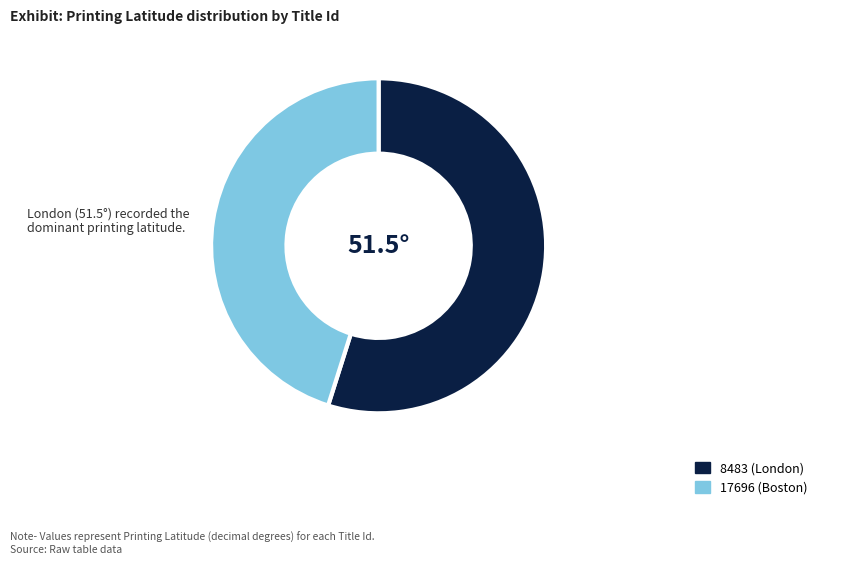

True or false: 8483 accounts for 55% of the total.

True